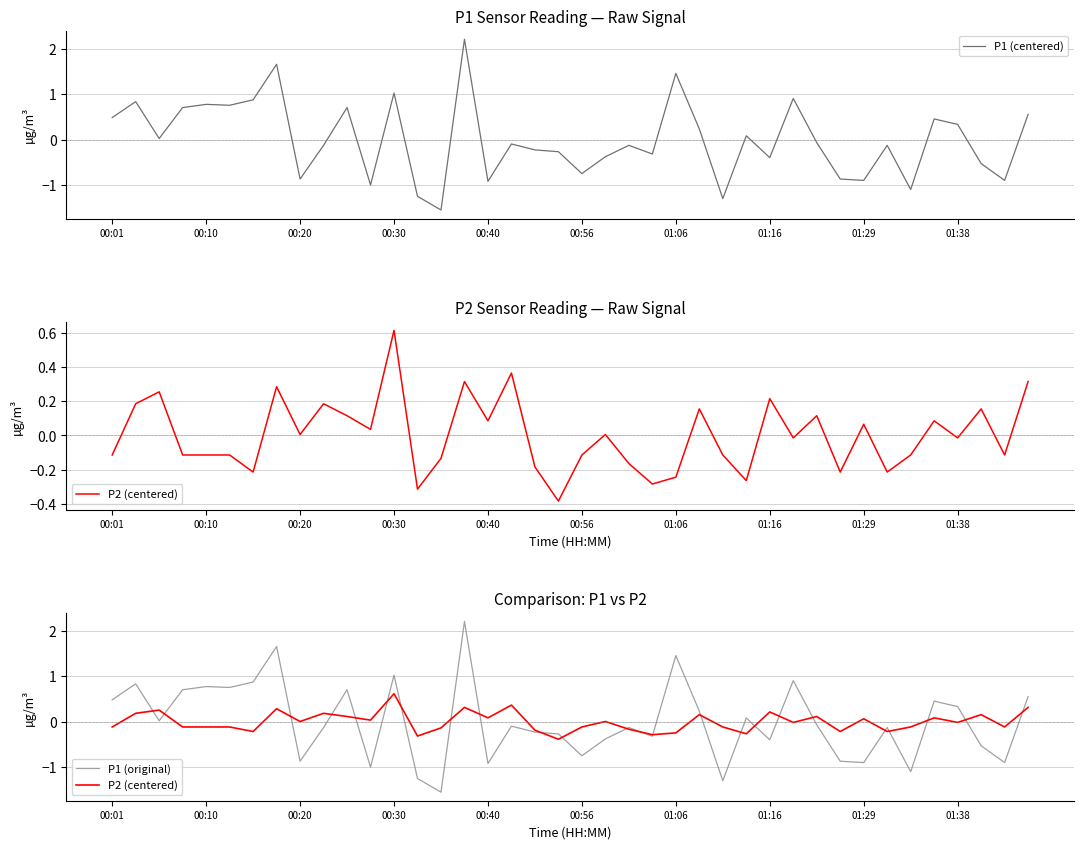

The value of P1 (centered) at 00:10 is 0.8. True or false?

True